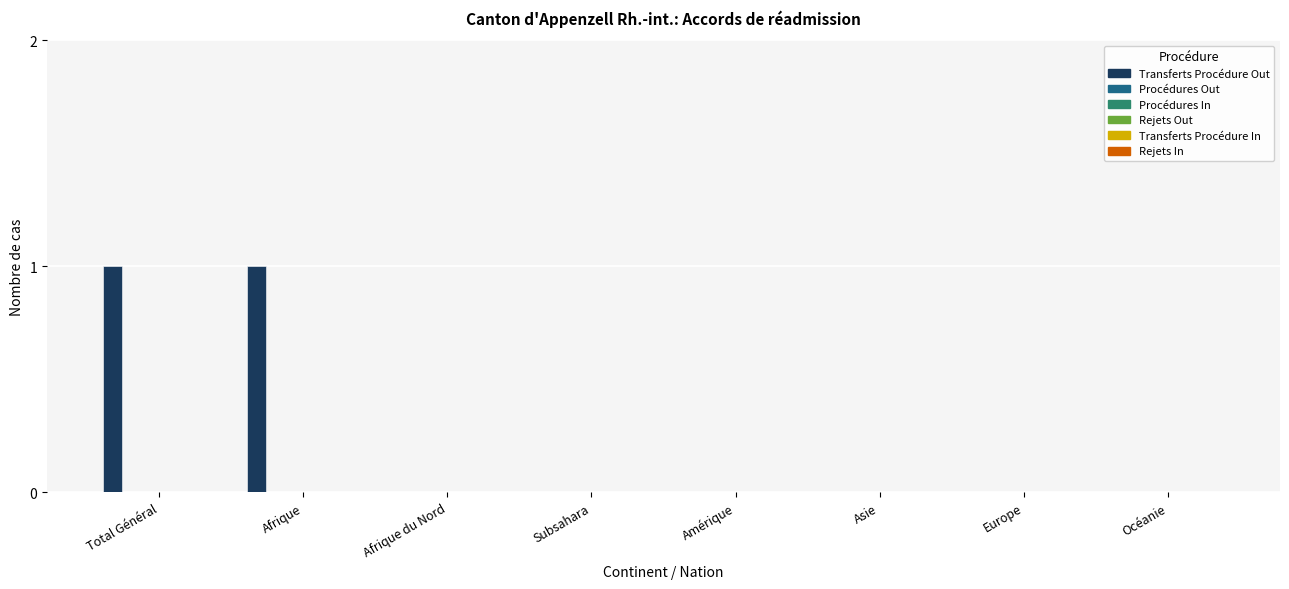

Count the number of categories in the chart.

8